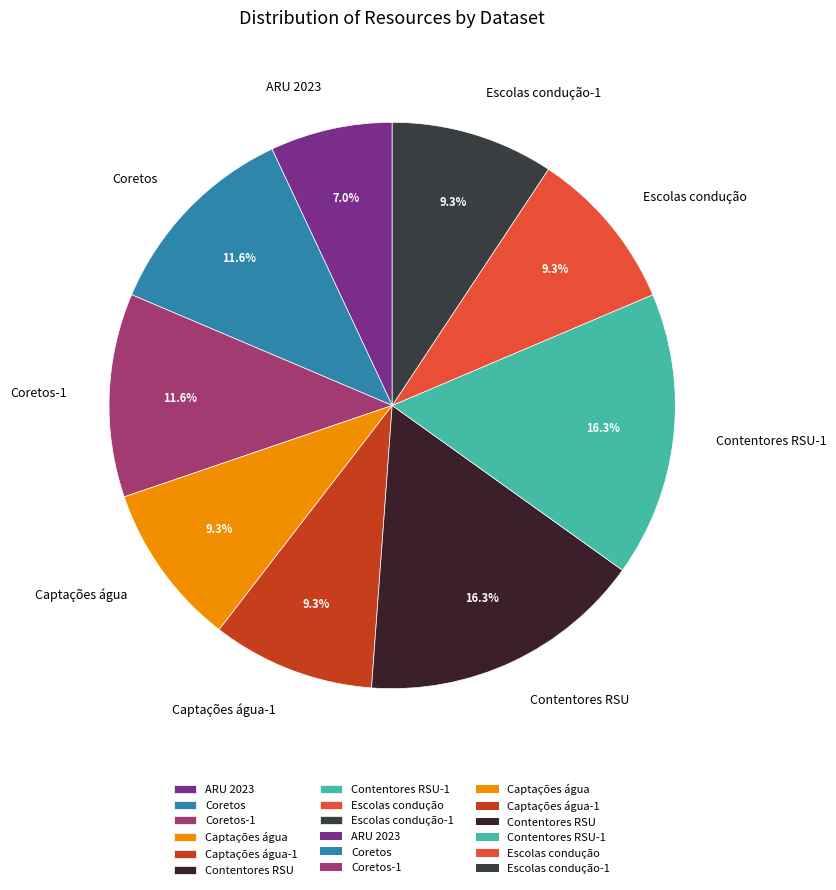

To the nearest percent, what percentage of the pie is Escolas condução-1?

9%